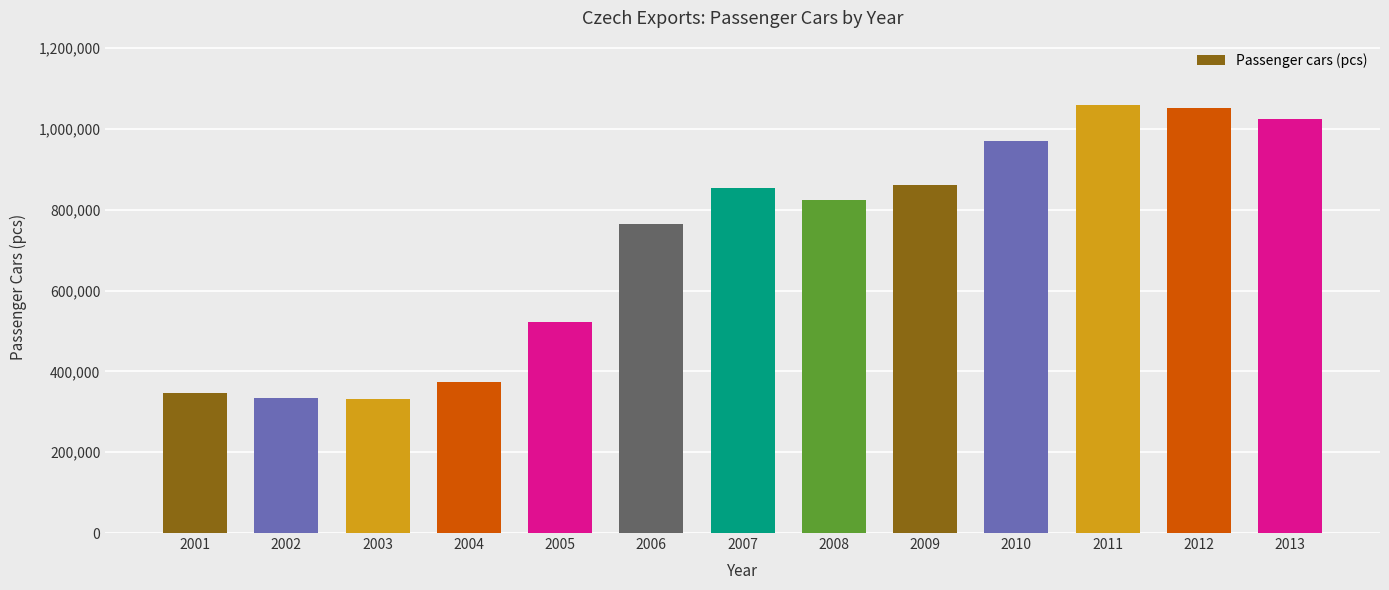

What is the difference between the maximum and second lowest values?

724541